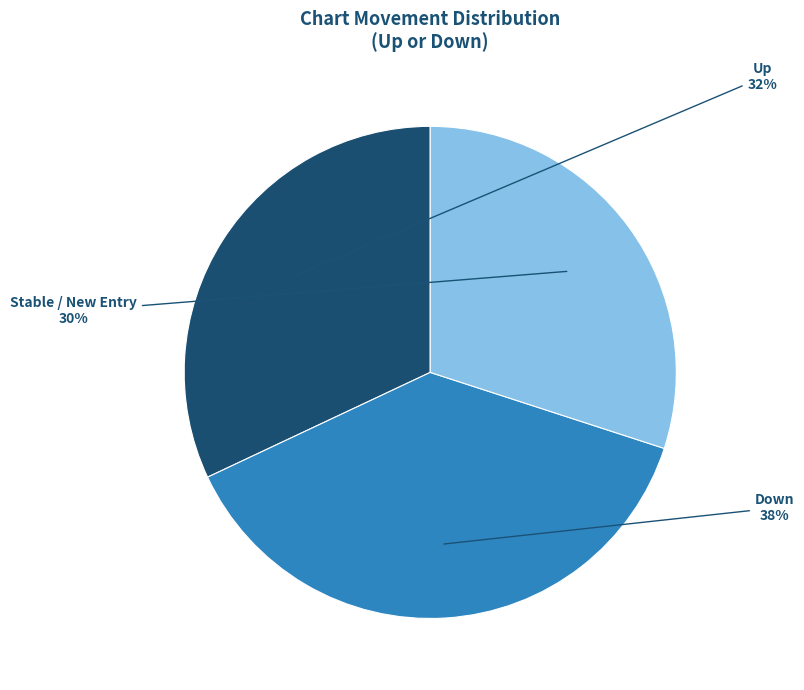

How many slices are in this pie chart?

3